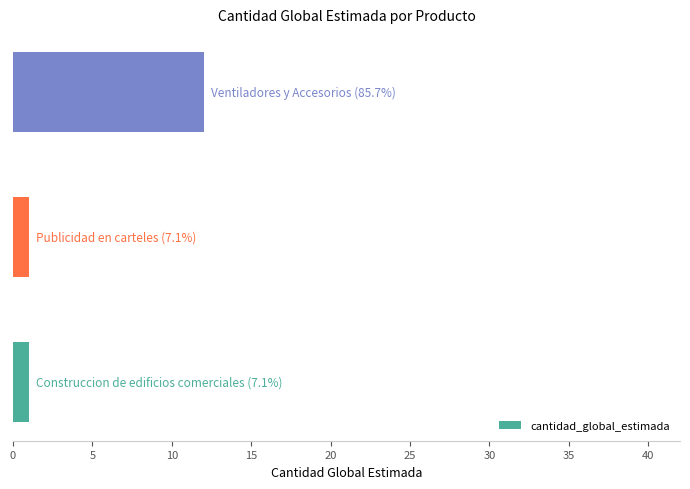

What is the difference between the maximum and minimum values?

11